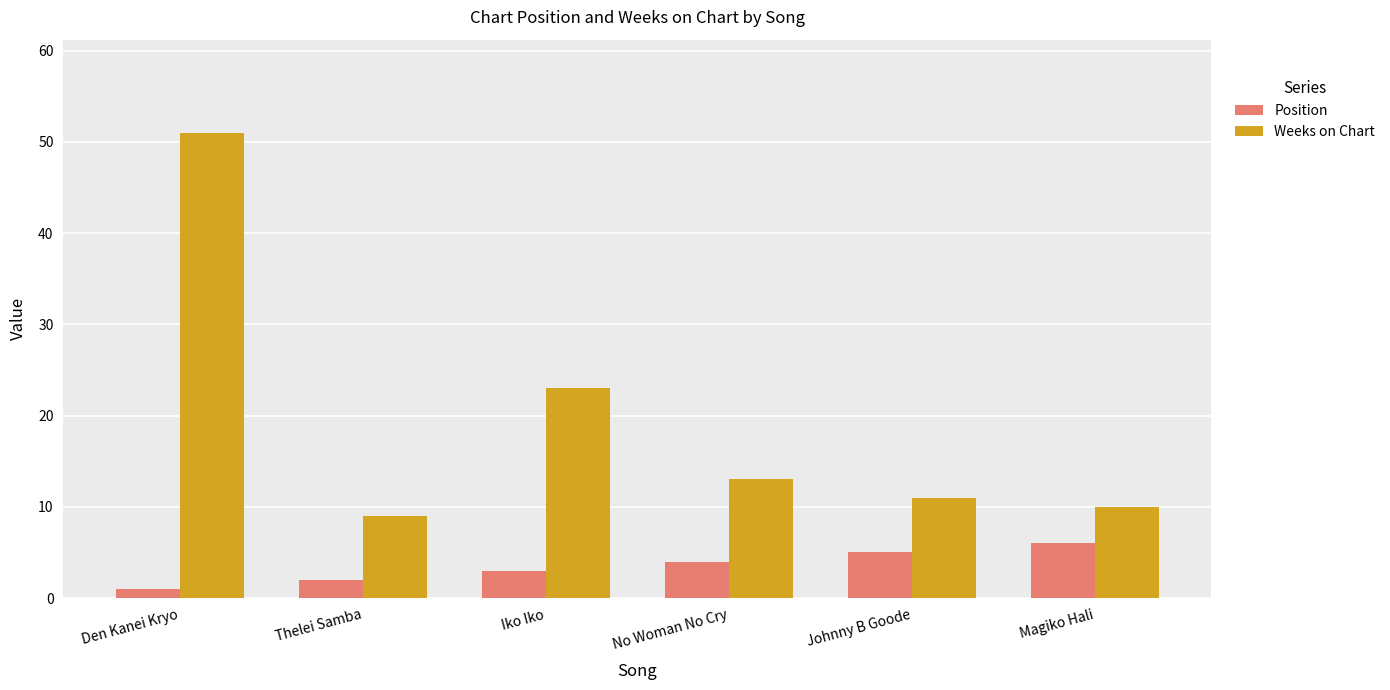

What is the value of the Weeks on Chart bar at the 4th from the left?

13